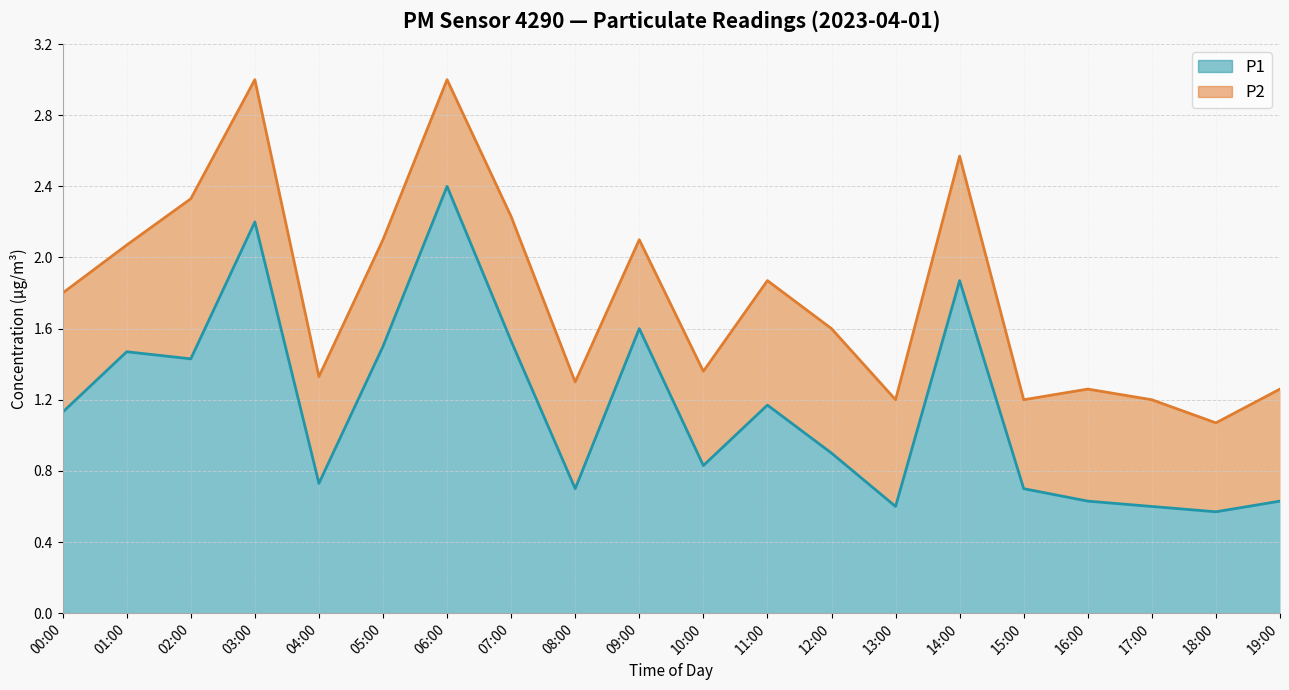

What is the difference between the maximum and minimum values?

1.8